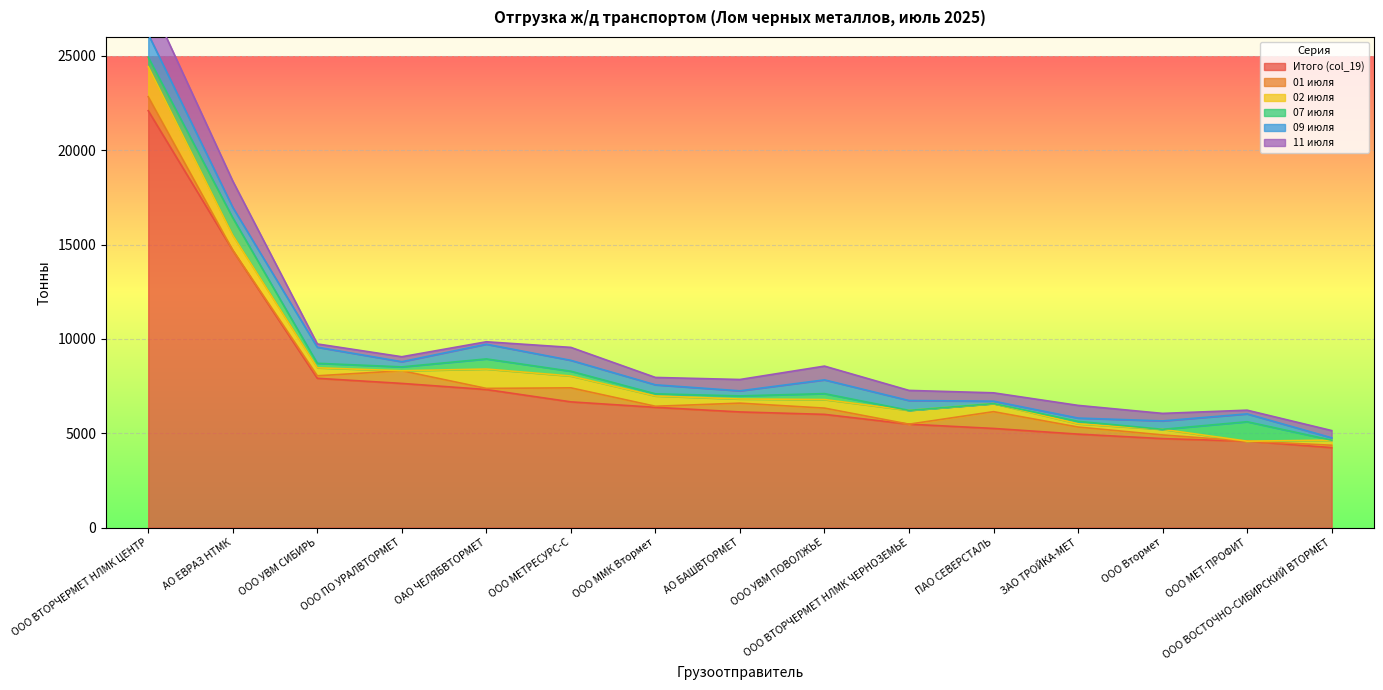

Where is Итого (col_19) nearest to the value 13164?

АО ЕВРАЗ НТМК